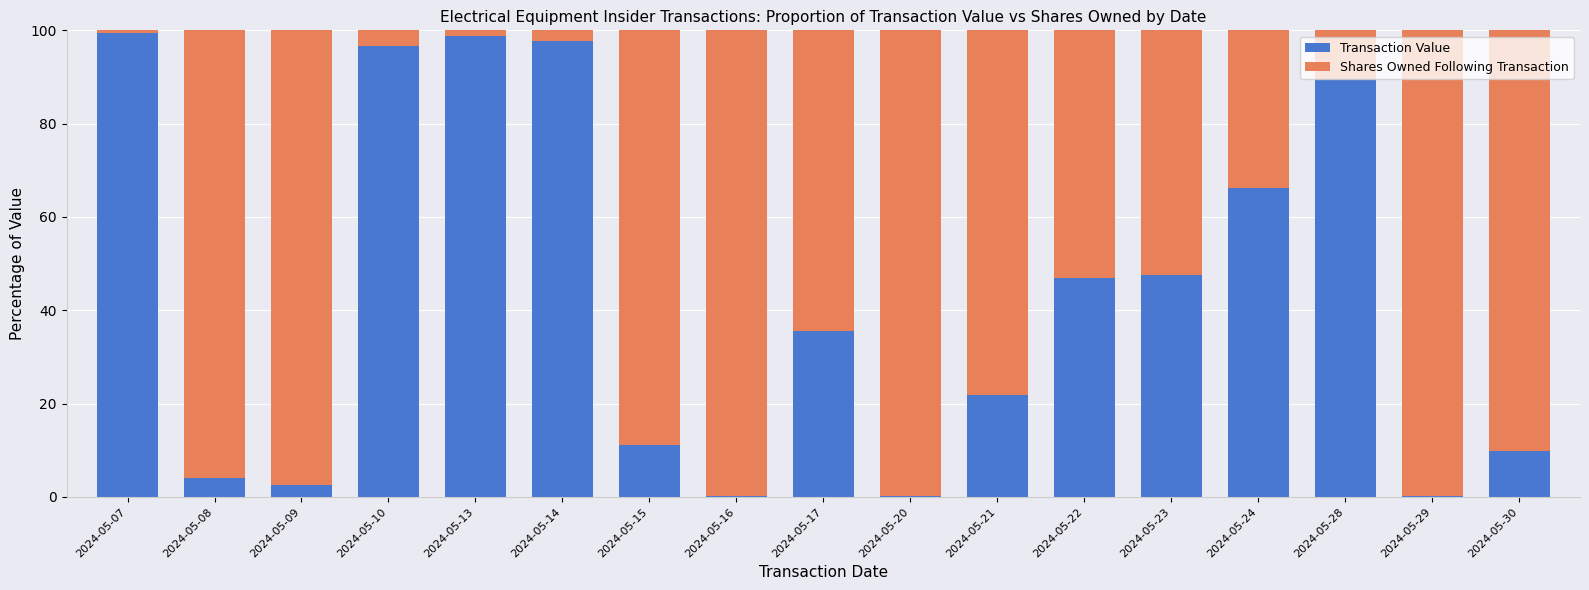

What is the total value across all series at 2024-05-09?

100.0